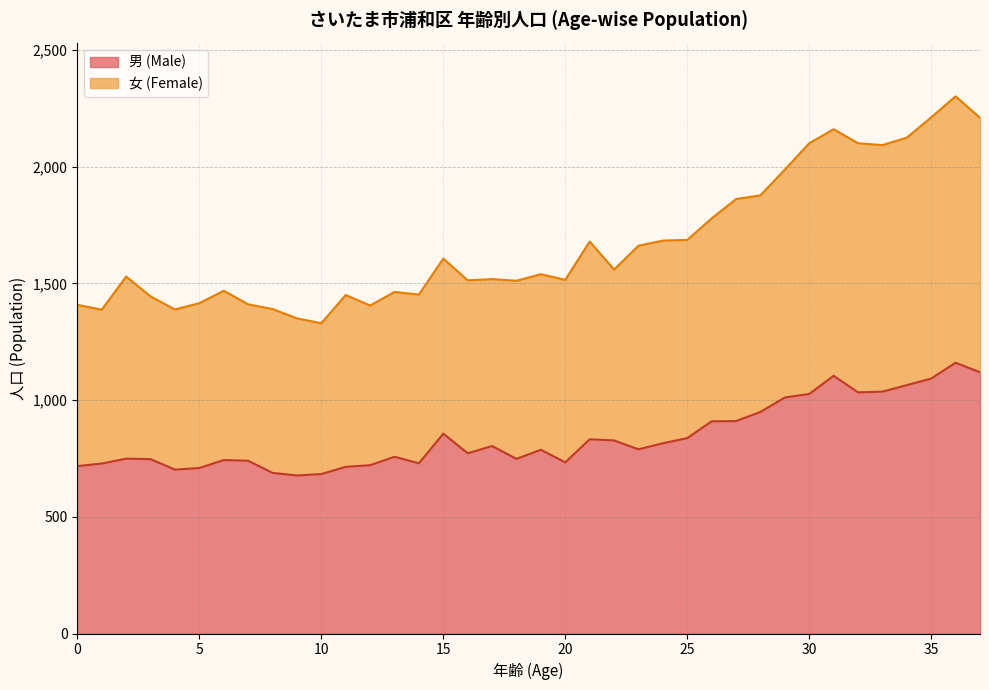

Does the chart have visible grid lines?

Yes